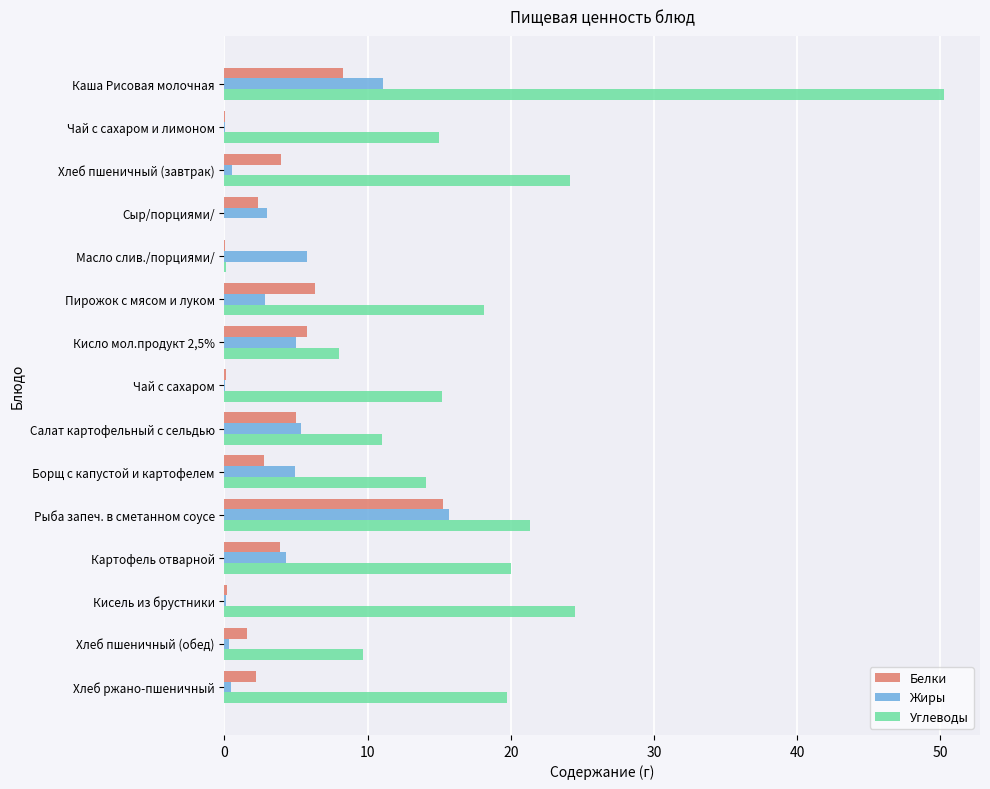

True or false: Белки has a value of 3.9 at Картофель отварной.

True